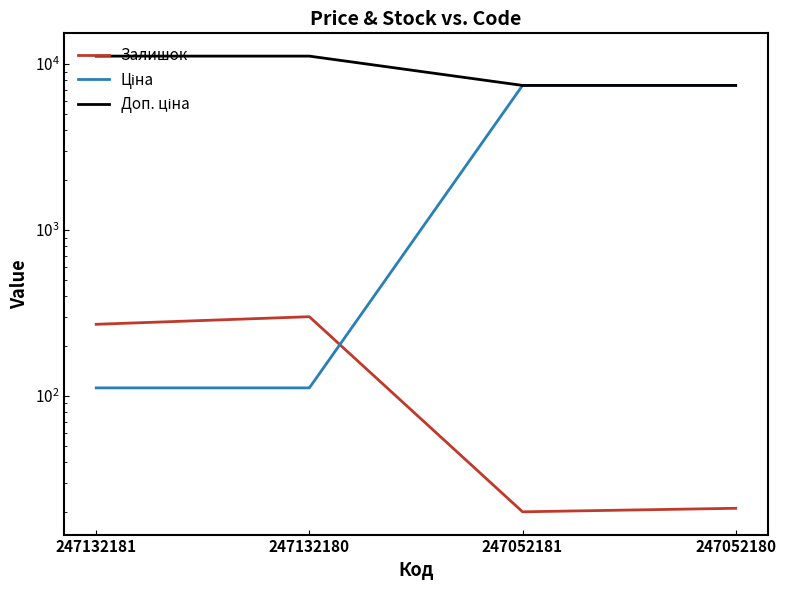

Is the value of Залишок at 247132180 greater than the value of Ціна at 247052180?

No